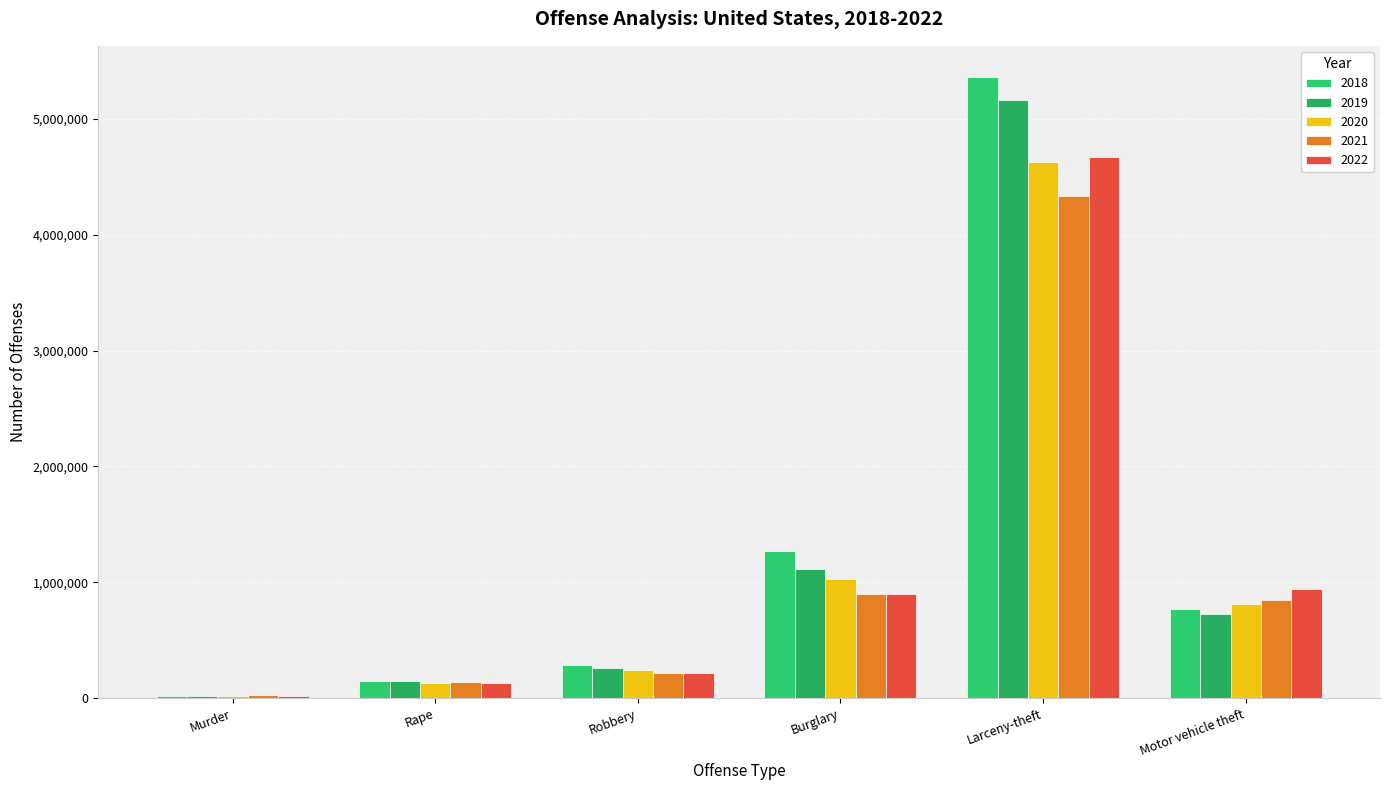

What is the difference between the 2018 values at Burglary and Murder?

1250983